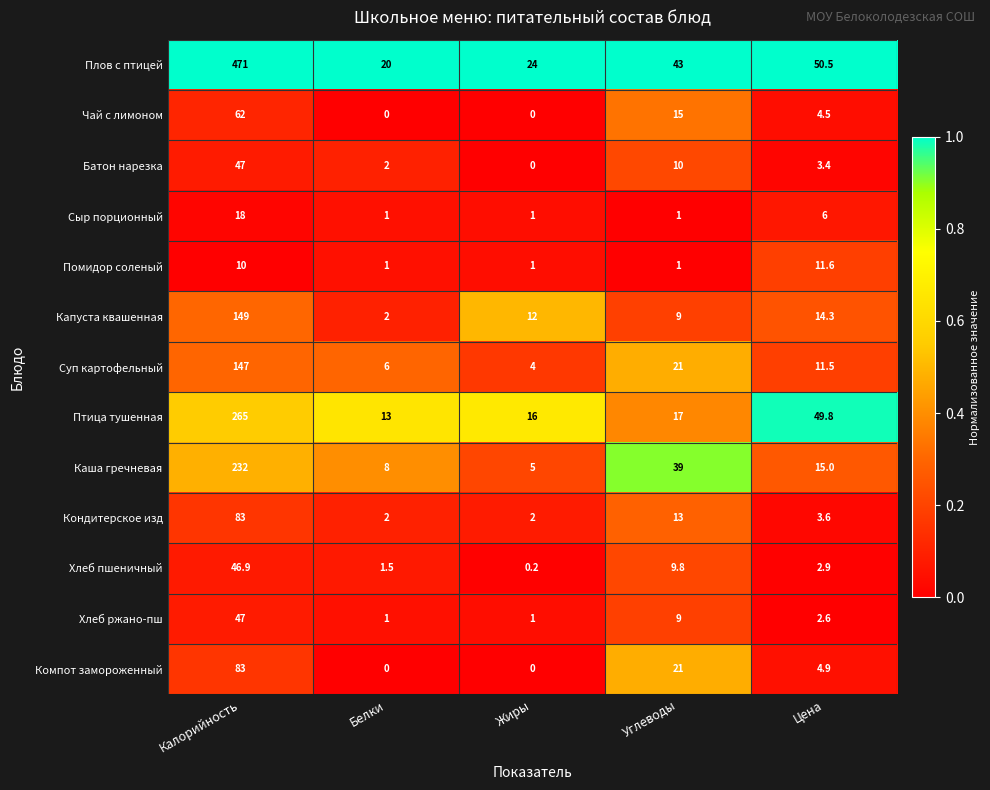

The value of Хлеб пшеничный at Углеводы is 9.8. True or false?

True